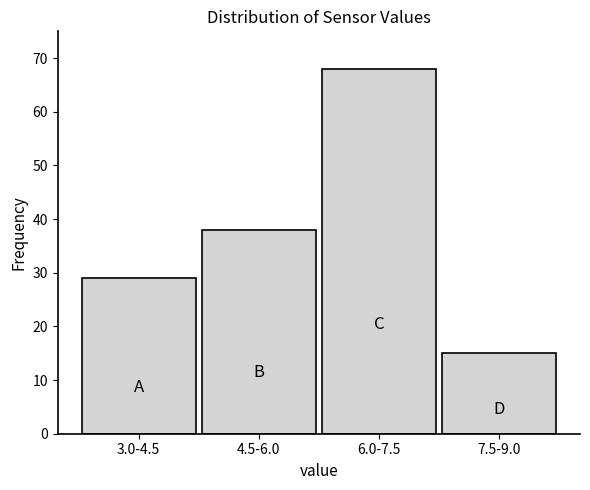

Reading left to right, list all the values displayed in this chart.

29	38	68	15